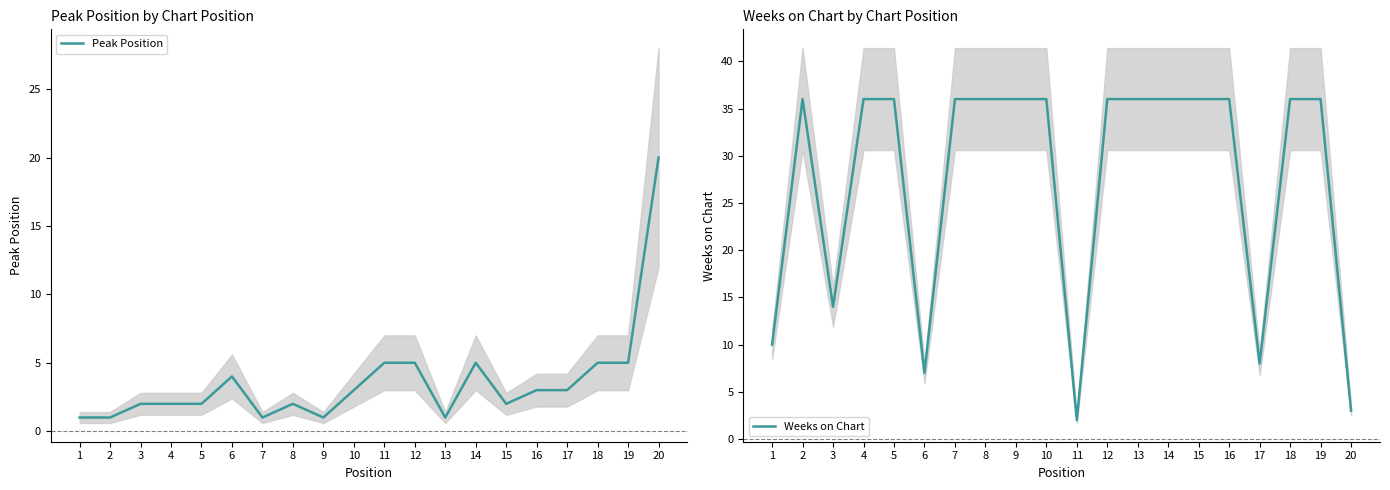

Which label corresponds to the smallest value in the chart?

1